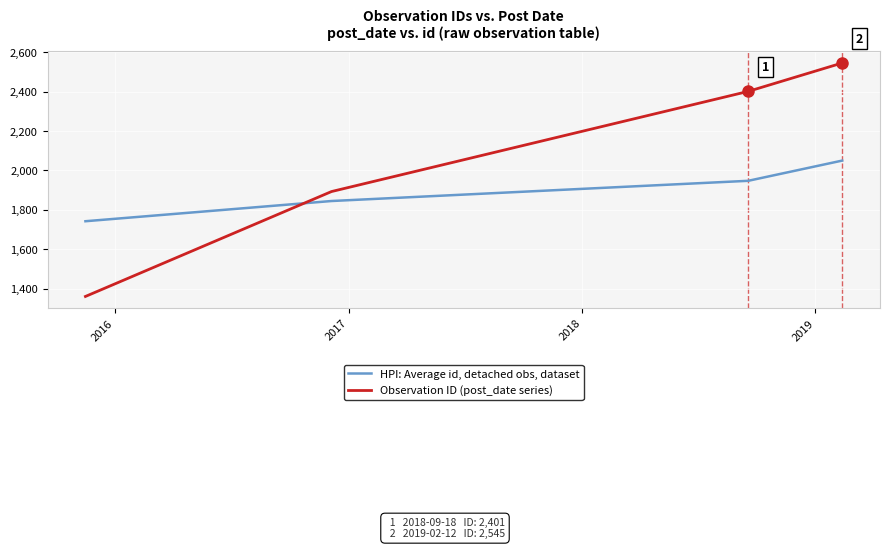

List the series in order of their peak value, lowest first.

HPI: Average id, detached obs, dataset, Observation ID (post_date series)